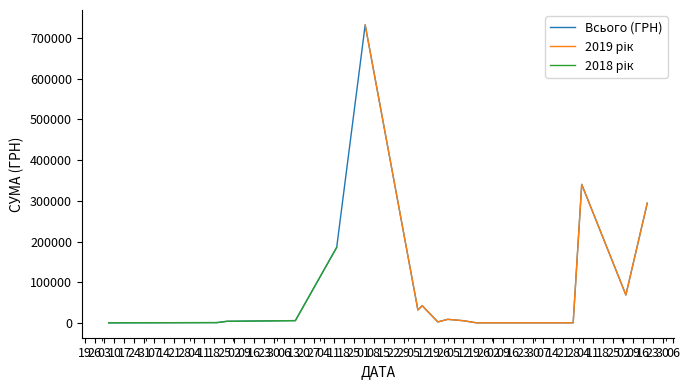

What is the smallest value displayed?

433.0